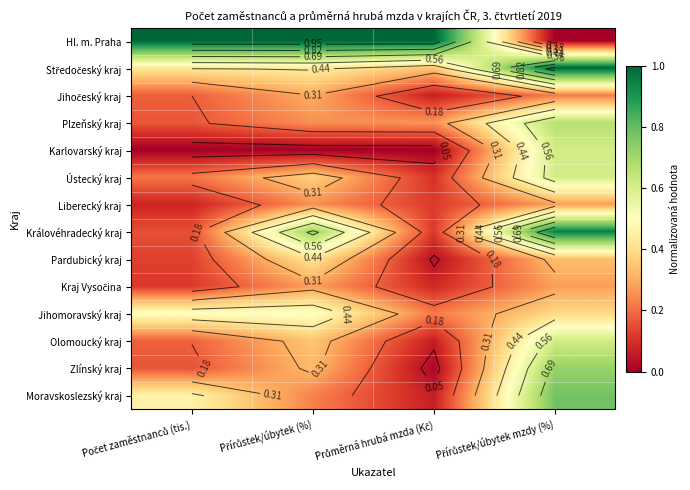

What is the difference between the Karlovarský kraj values at Průměrná hrubá mzda (Kč) and Přírůstek/úbytek mzdy (%)?

0.6